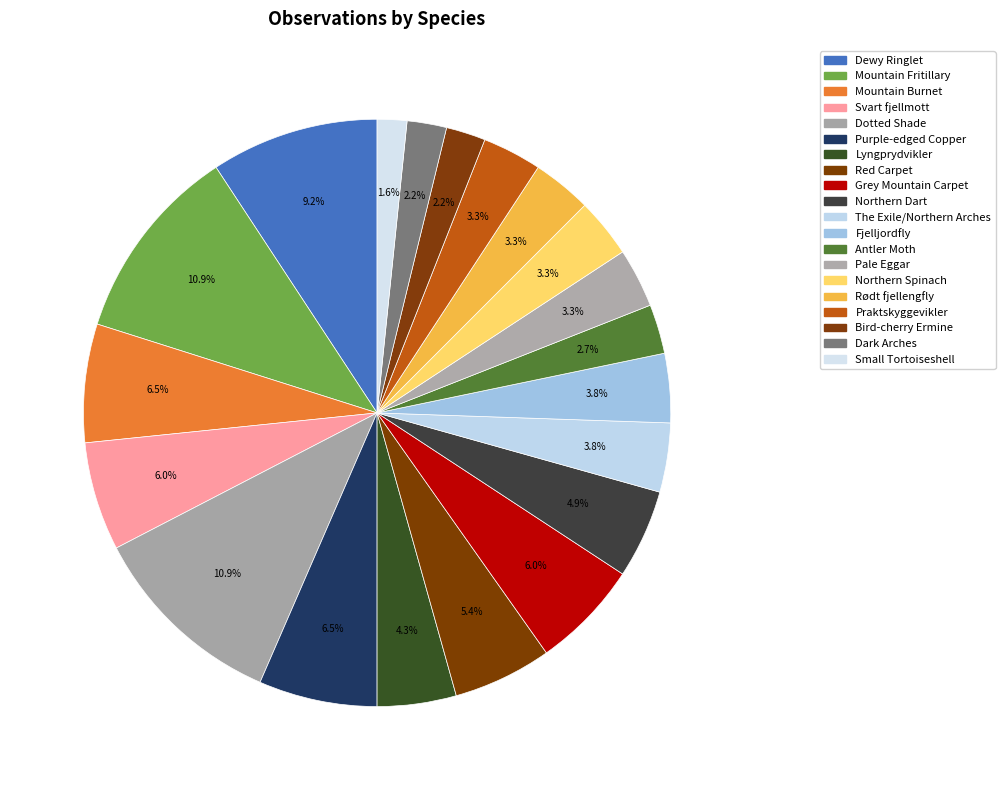

Is there any slice that represents more than half of the pie?

No